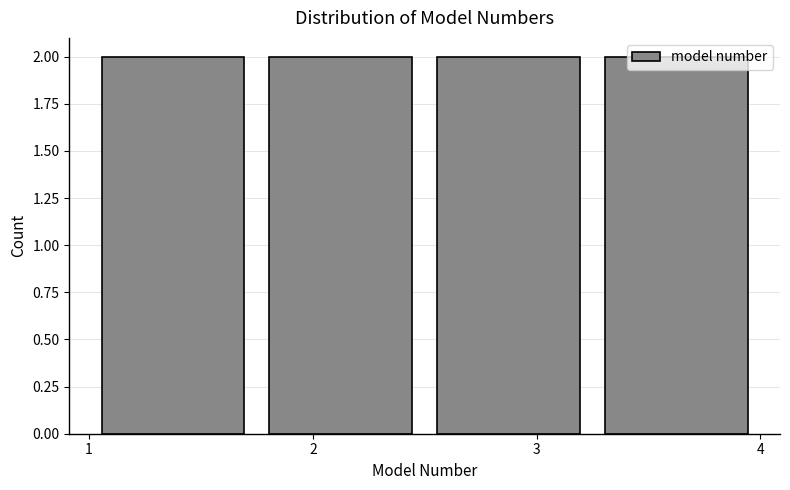

How tall is the bar that spans 2.50 to 3.25 on the x-axis? Neither the bar edges nor the heights are printed on the chart, so give them approximately, as read against the axes.

2